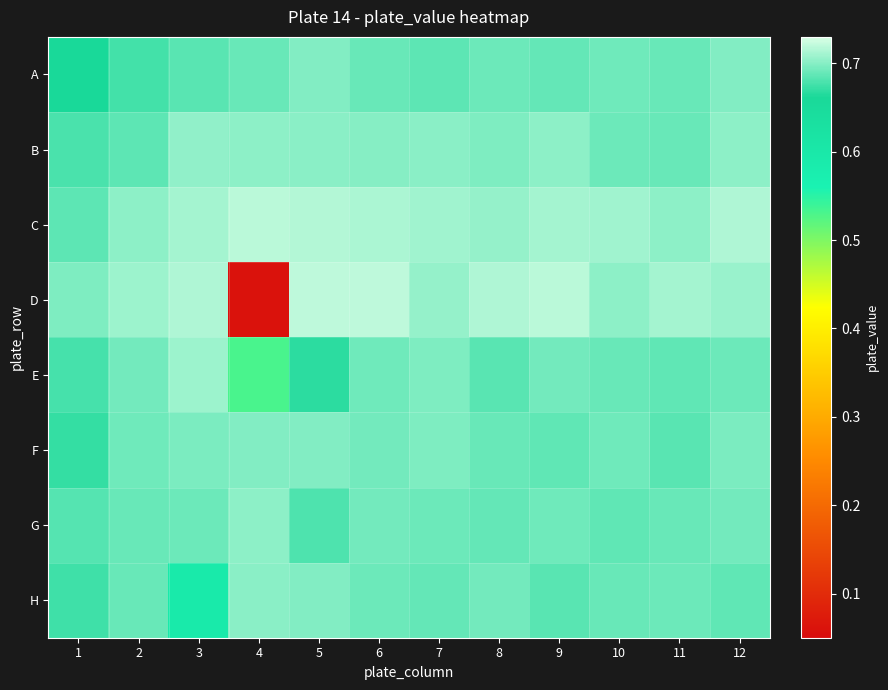

Which series has the widest spread of values?

D